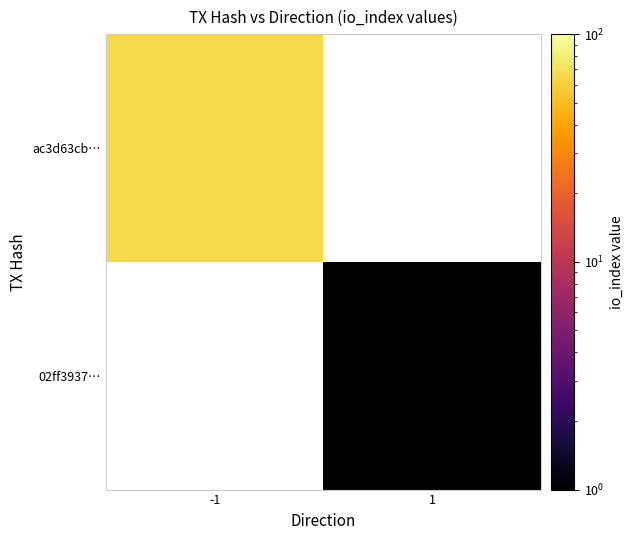

Rank the series by their average value, from highest to lowest.

ac3d63cb…, 02ff3937…